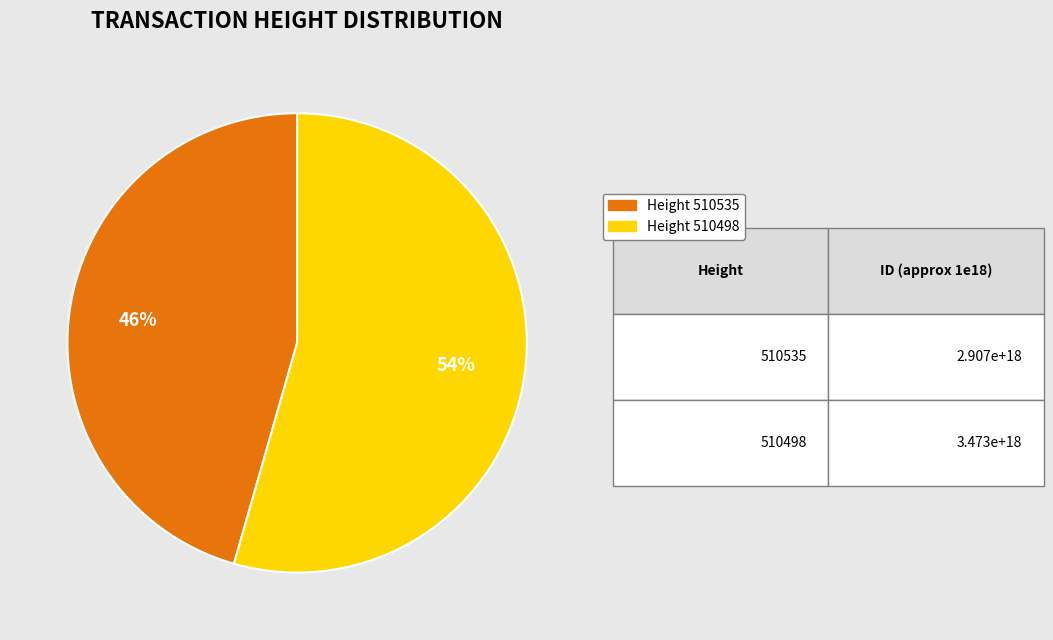

How many slices are in this pie chart?

2